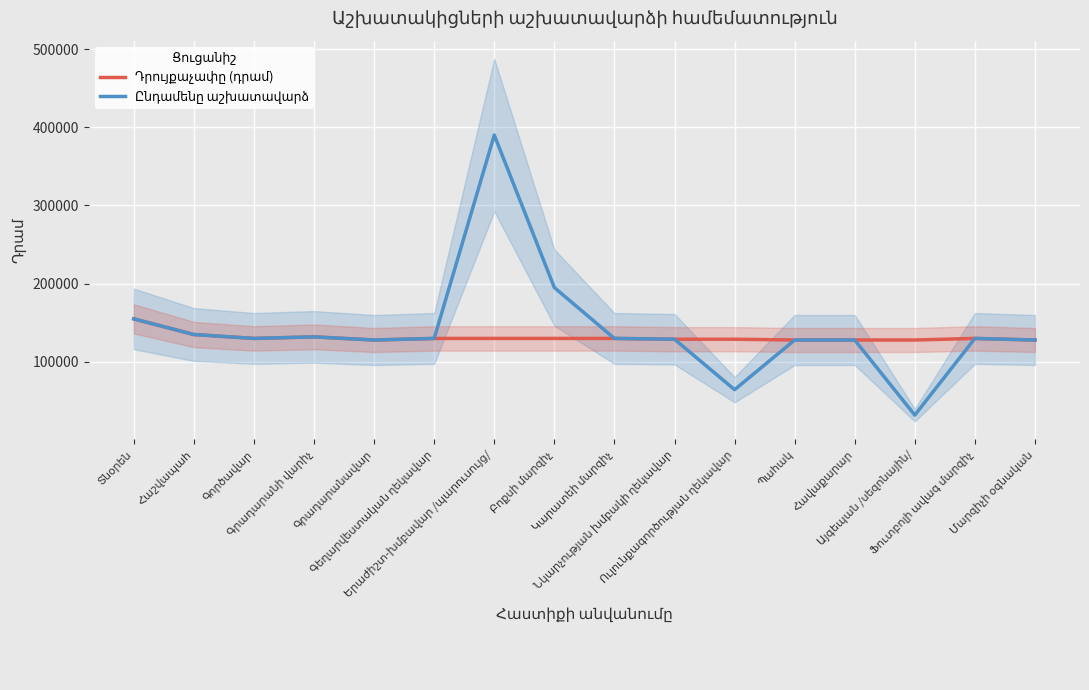

How many data points in Ընդամենը աշխատավարձ are less than 130000?

7